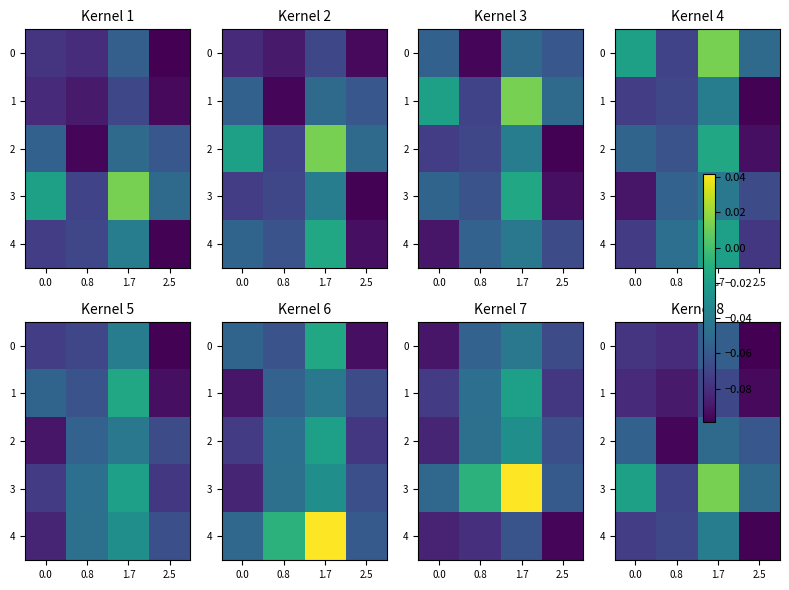

What is the sum of all 1 values?

-0.3